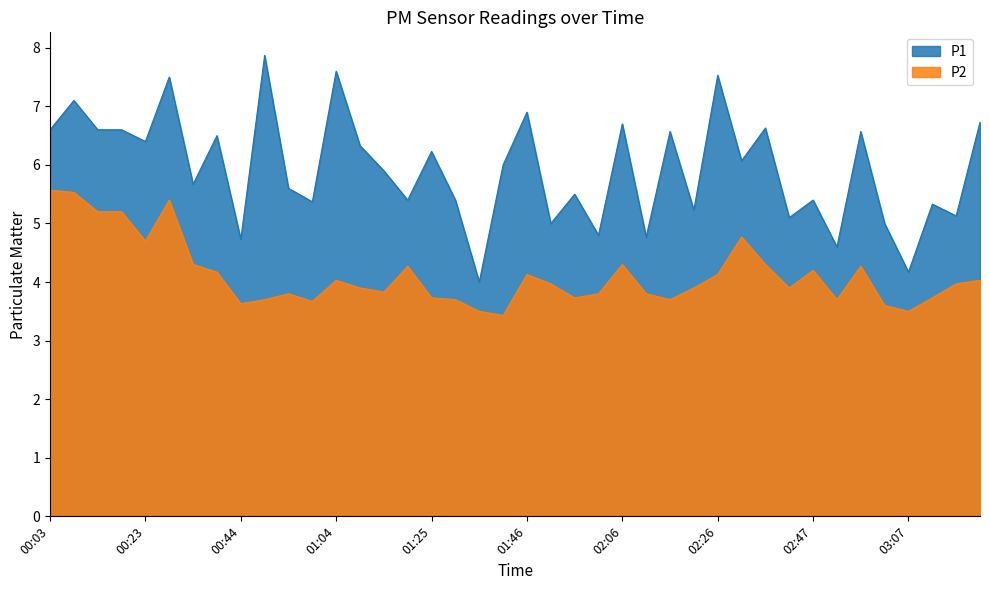

What is the greatest value displayed?

7.9